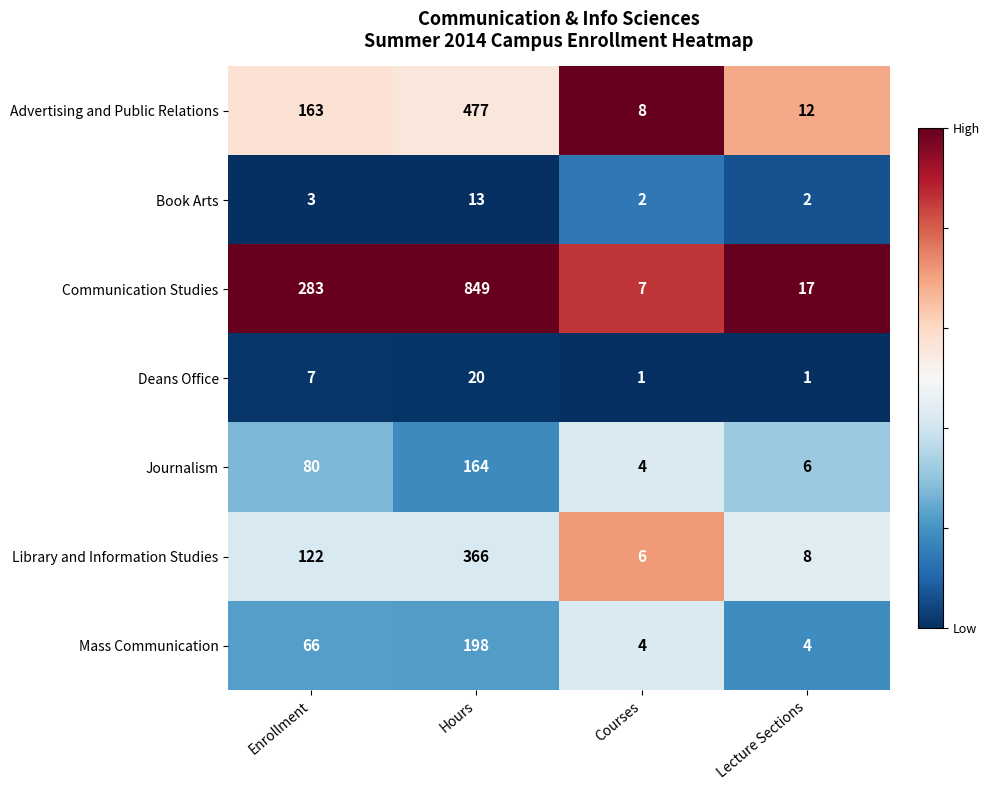

What is the difference between the highest and lowest values at Courses?

7